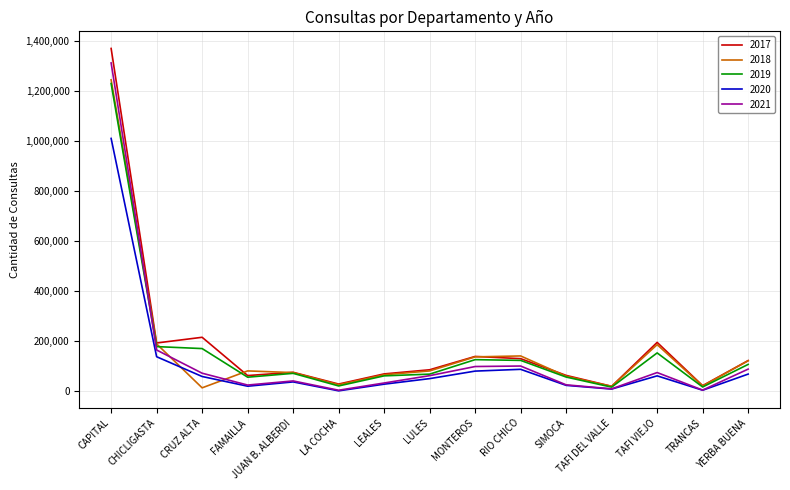

Rank the series by their maximum value, from lowest to highest.

2020, 2019, 2018, 2021, 2017